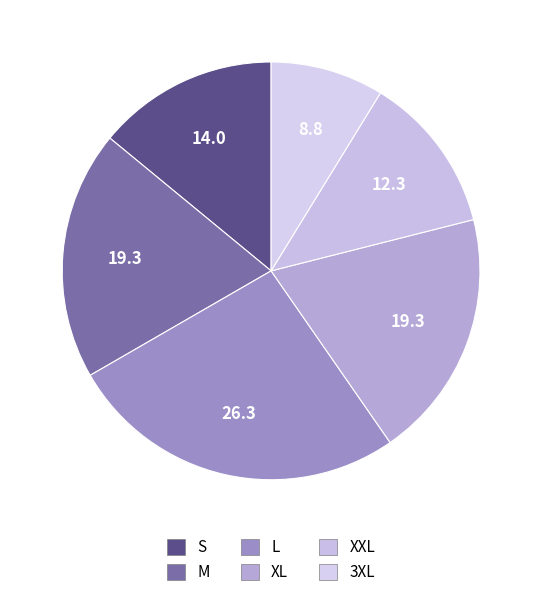

What is the ratio of the value at L to the value at M?

1.4